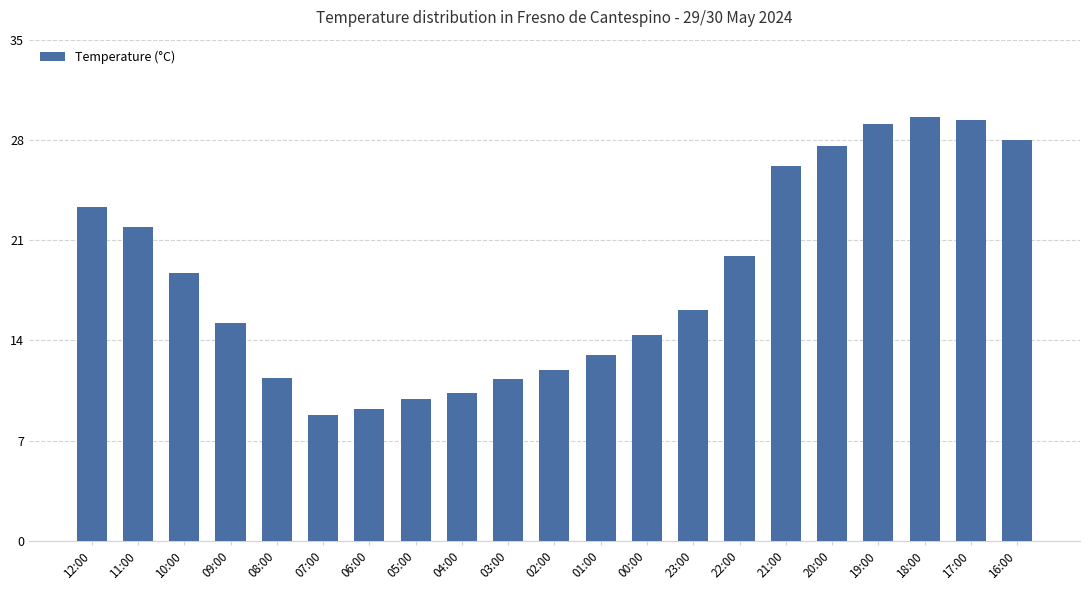

Read the value at 02:00.

11.9